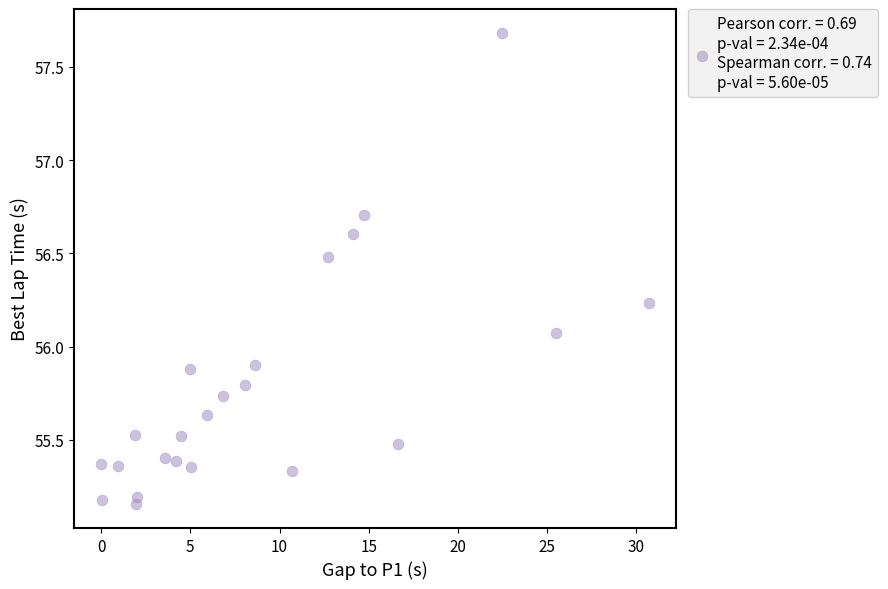

What is the range of Y values (max minus min)?

2.5